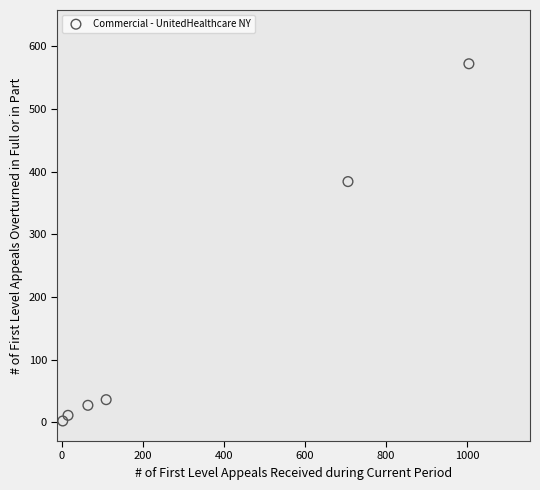

What is the average Y value?

172